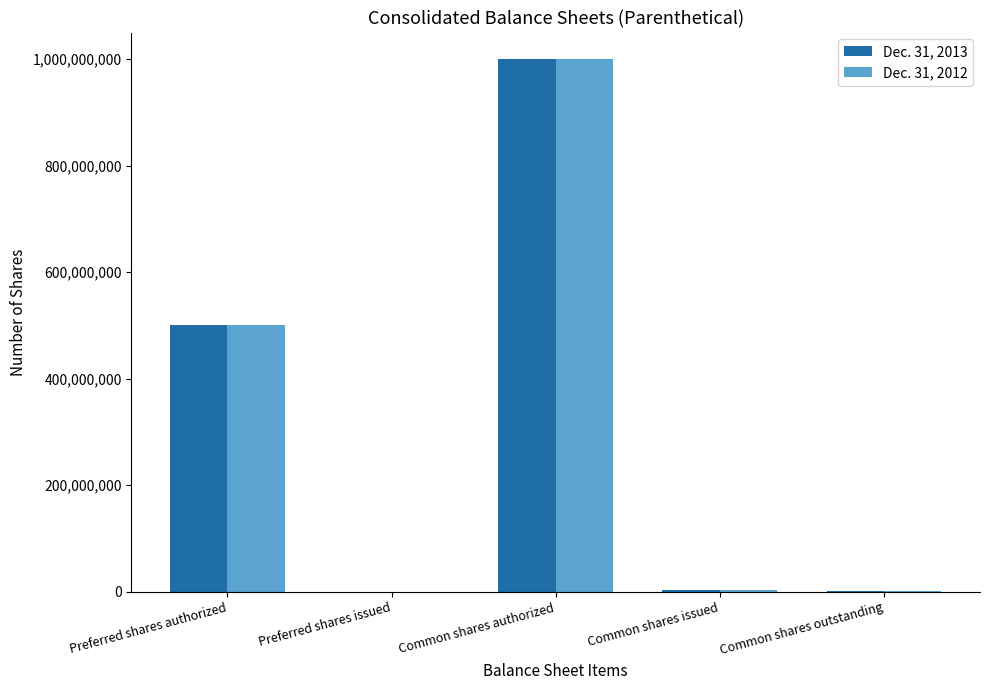

What is the total value across all series at Common shares authorized?

2000000000